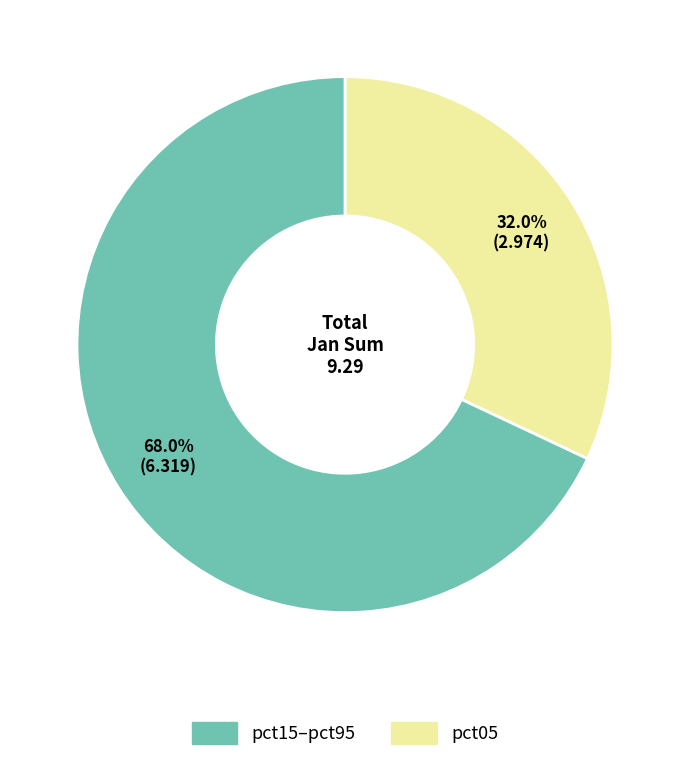

Does any single category account for the majority?

Yes